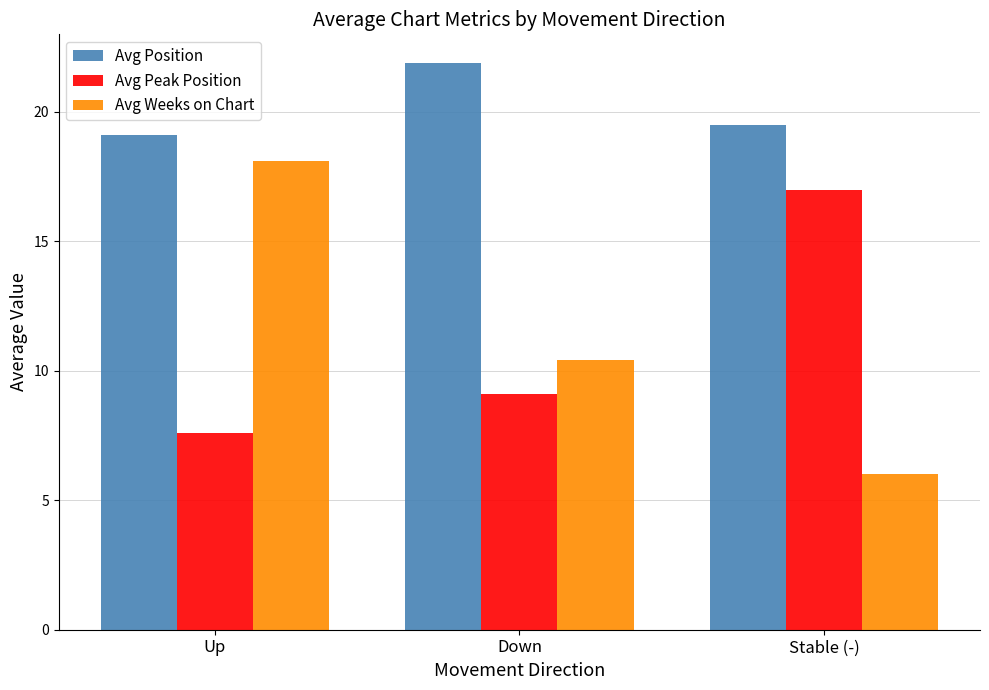

How many values in the Avg Weeks on Chart series exceed 10?

2